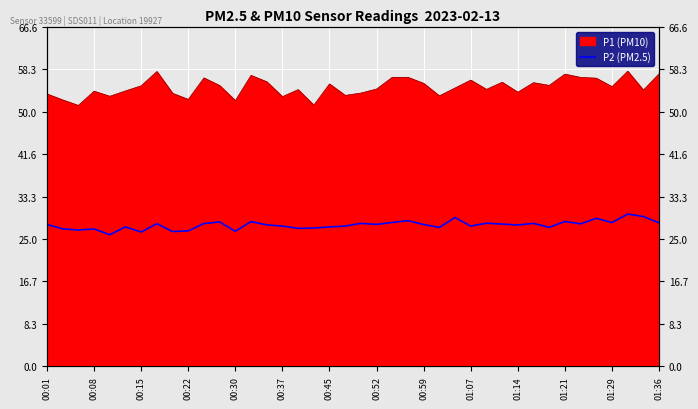

Is it true that the value at 01:14 is 40.9?

False